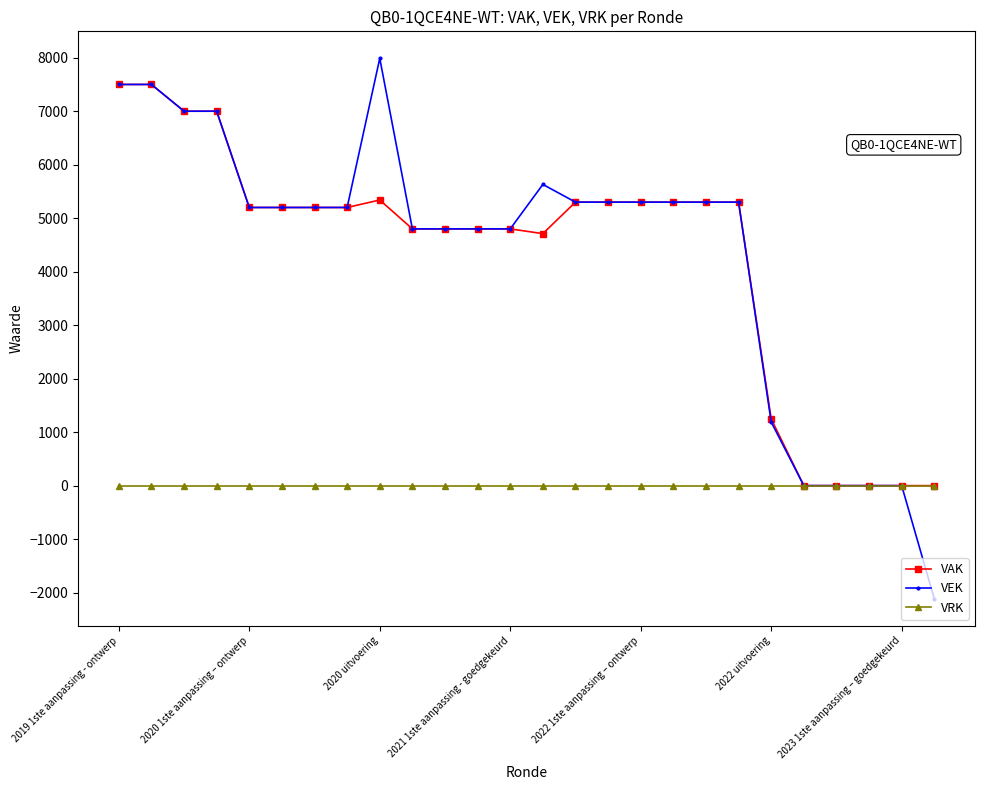

What are all the series names shown in the legend?

VAK, VEK, VRK